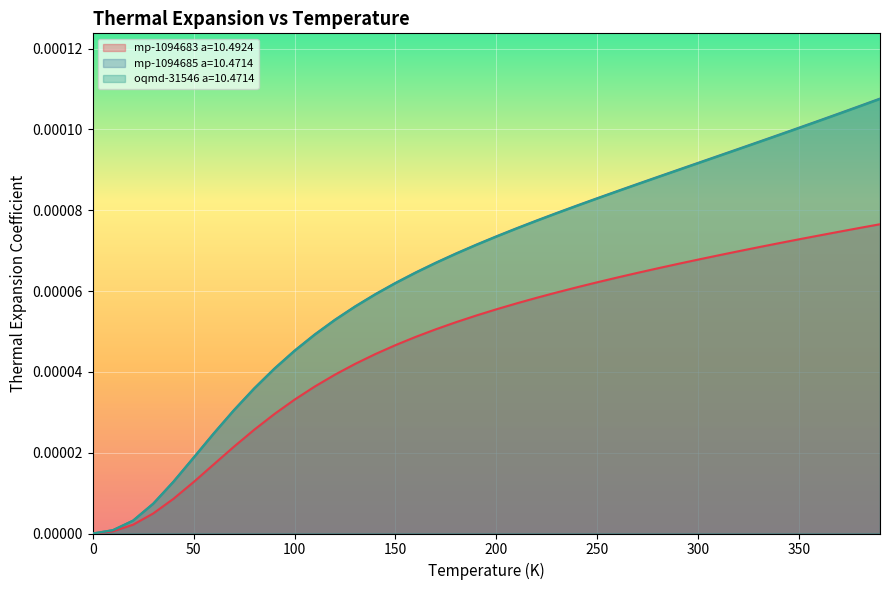

What position from the right is 160.0?

24